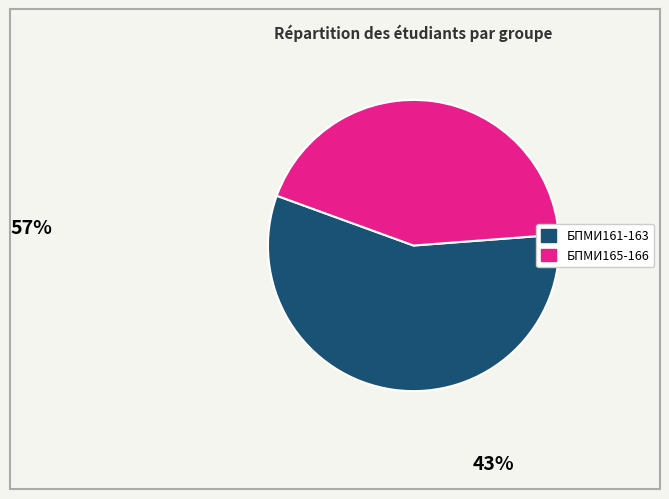

Is it true that БПМИ161-163 is 47% of the pie?

False